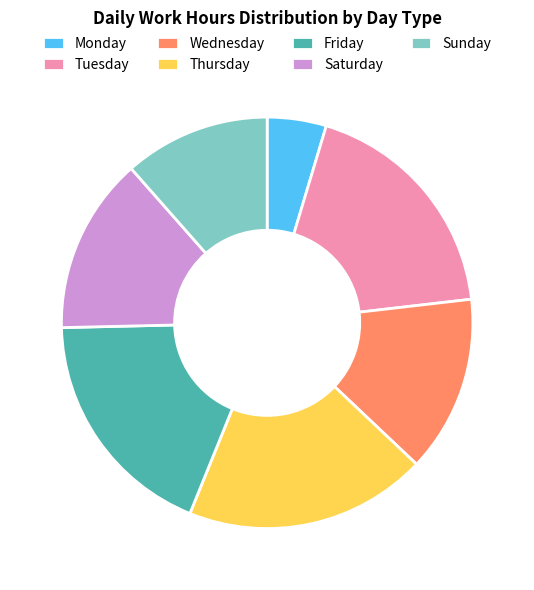

Approximately how many times larger is the value at Monday compared to Saturday?

0.3